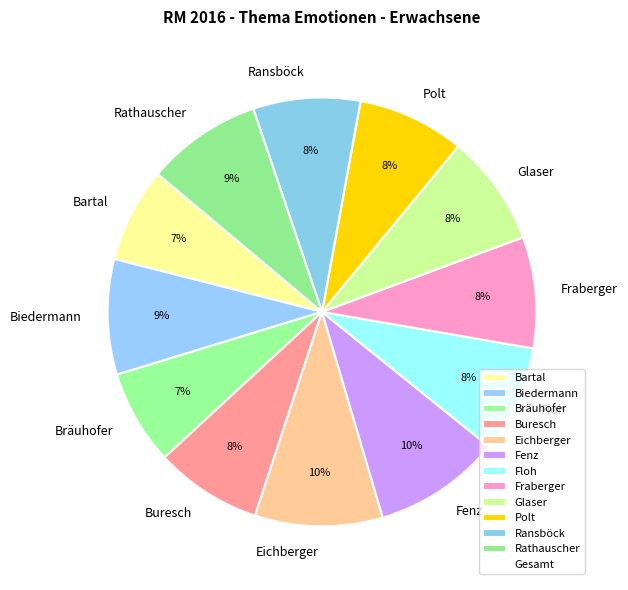

True or false: Bartal accounts for 7% of the total.

True